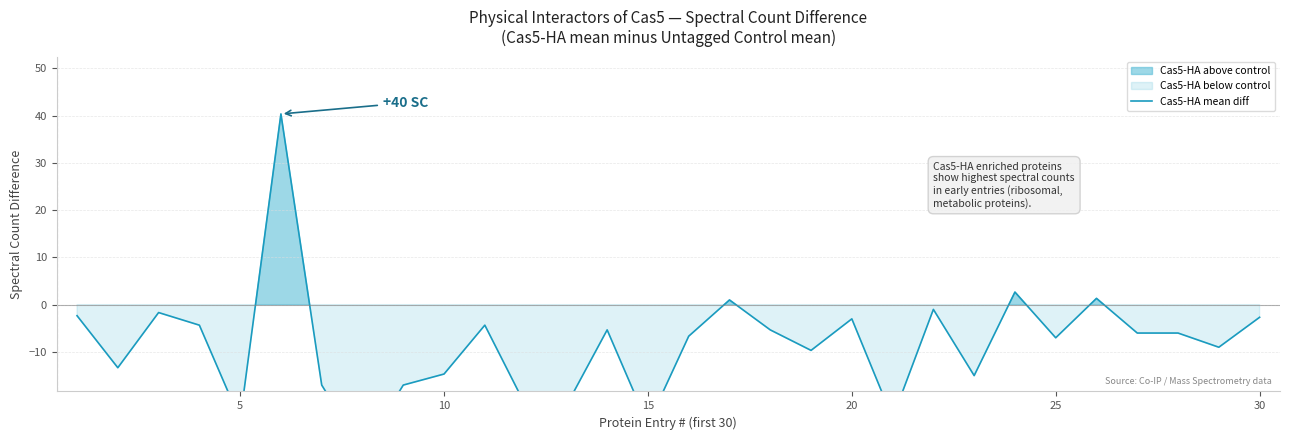

What is the maximum value shown in the chart?

40.3